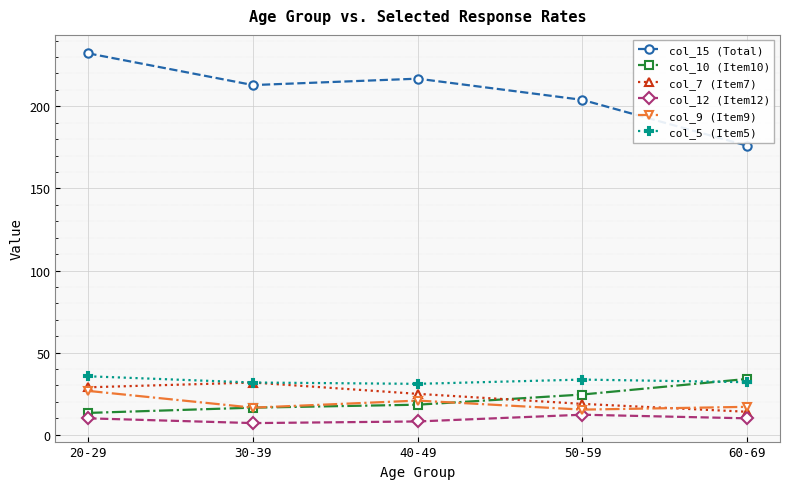

True or false: col_7 (Item7) and col_9 (Item9) intersect in this chart.

True